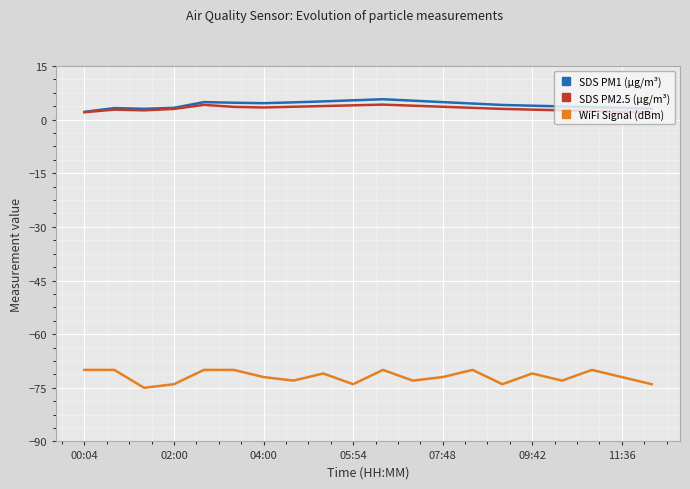

True or false: WiFi Signal (dBm) and SDS PM2.5 (µg/m³) intersect in this chart.

False